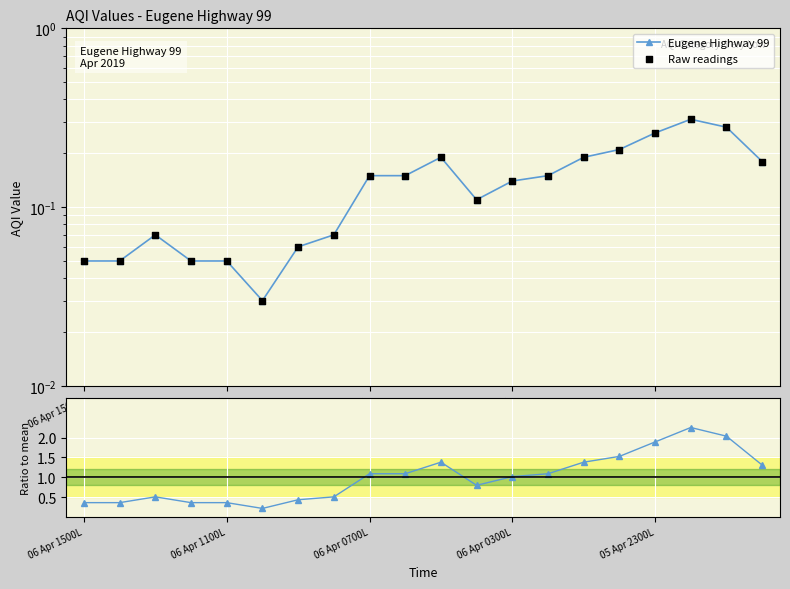

Which series reaches the maximum Y coordinate?

Ratio to mean